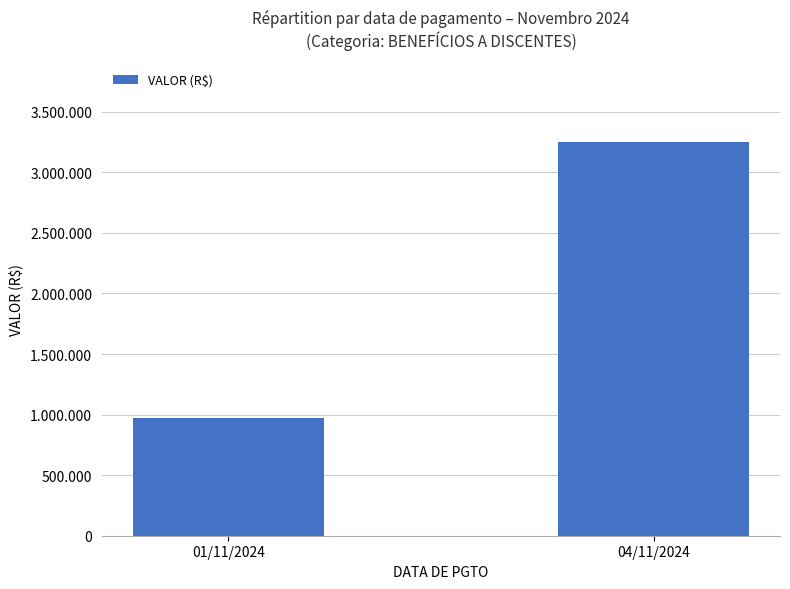

At which label is the value closest to 2114744?

01/11/2024